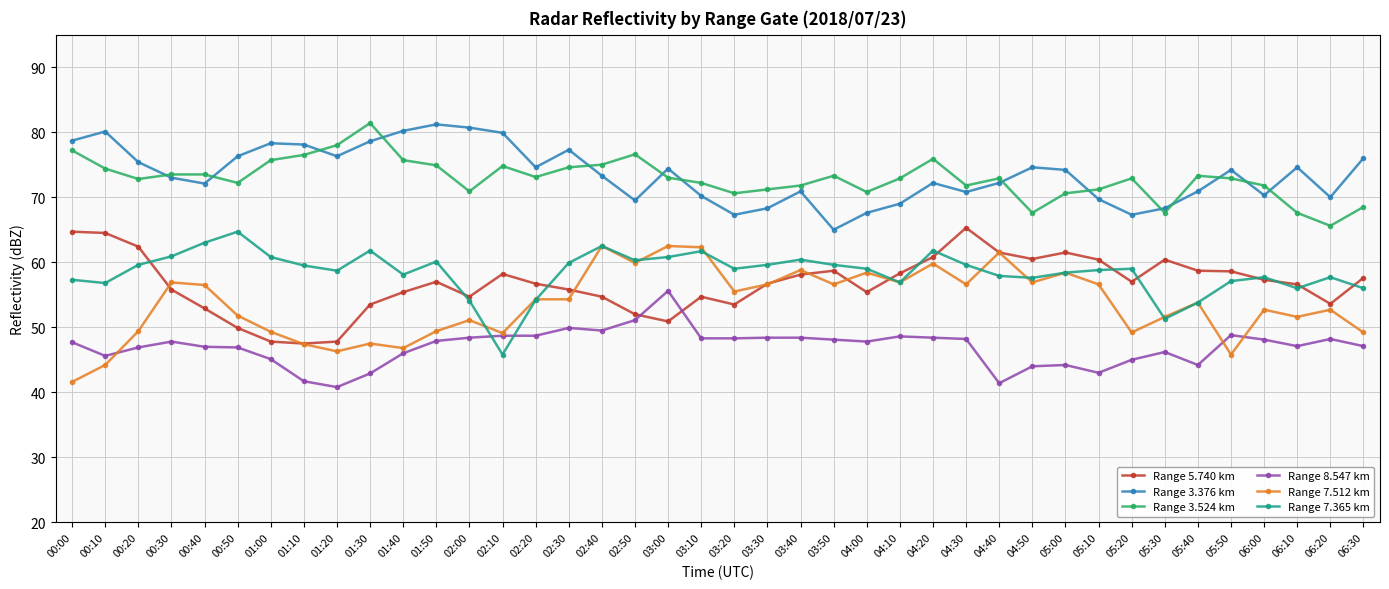

What is the total value across all series at 00:50?

361.8